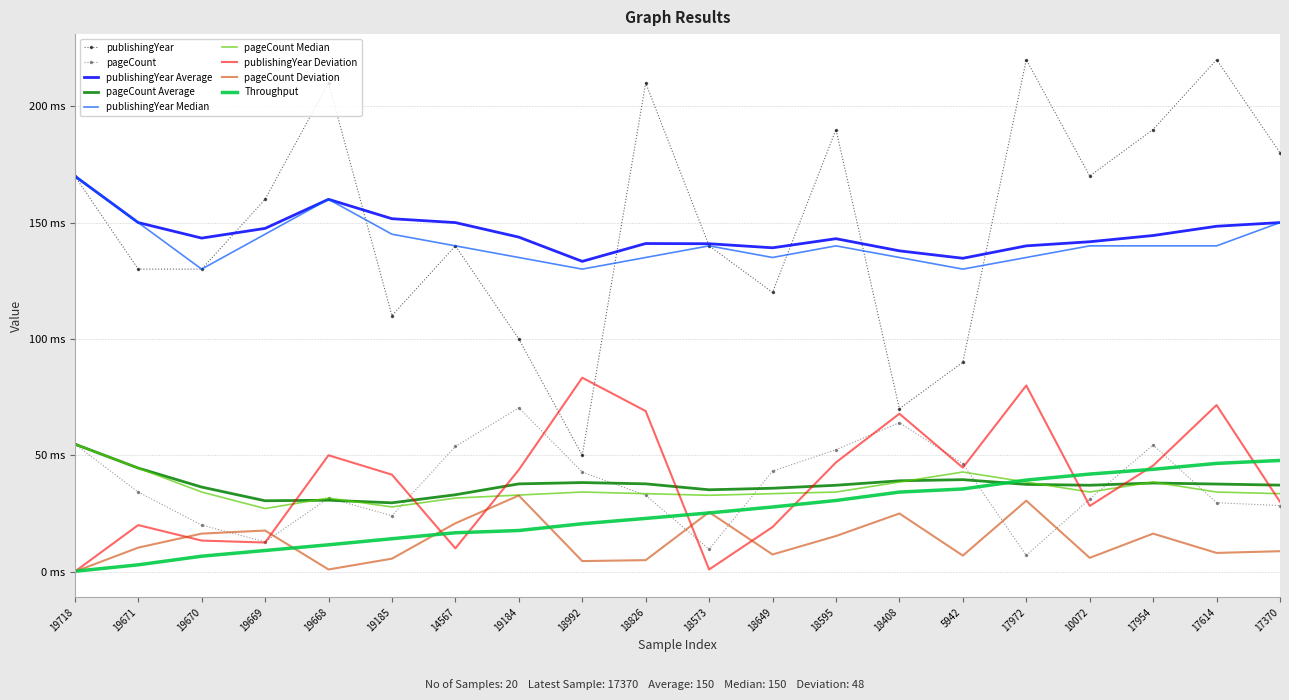

What is the difference between the second highest and minimum values in the publishingYear series?

170.0